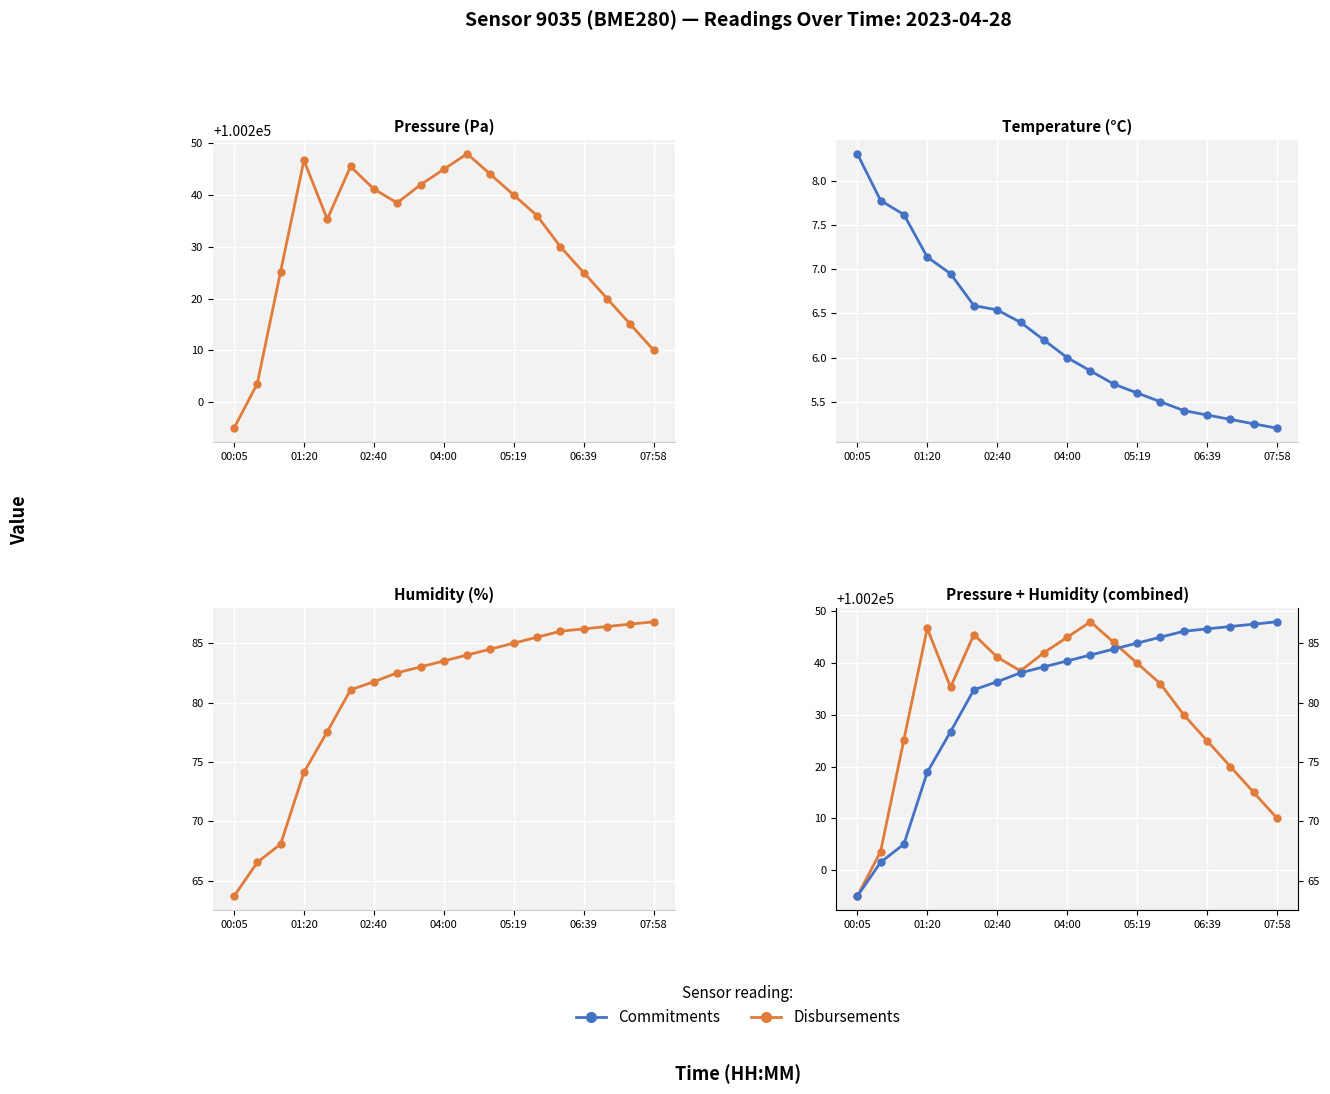

True or false: Commitments (humidity) and Disbursements (pressure) cross at least once.

False